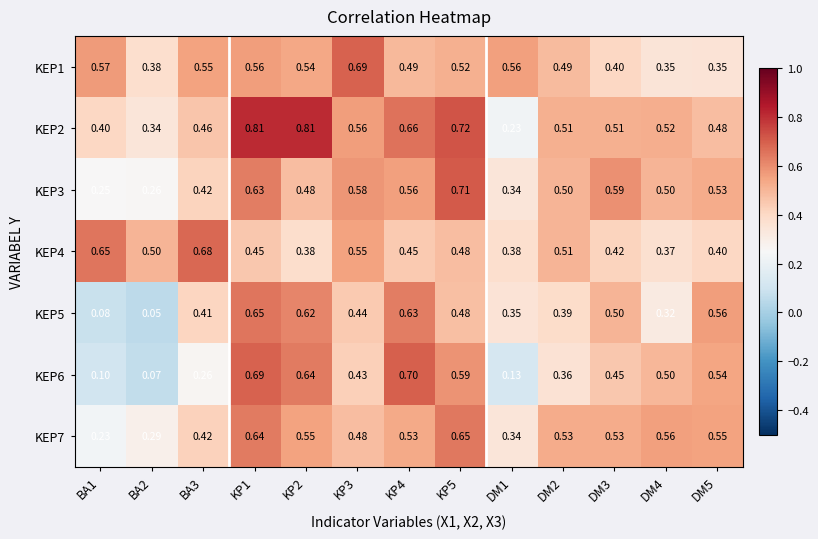

Is the value of KEP4 at DM5 greater than the value of KEP6 at DM2?

Yes